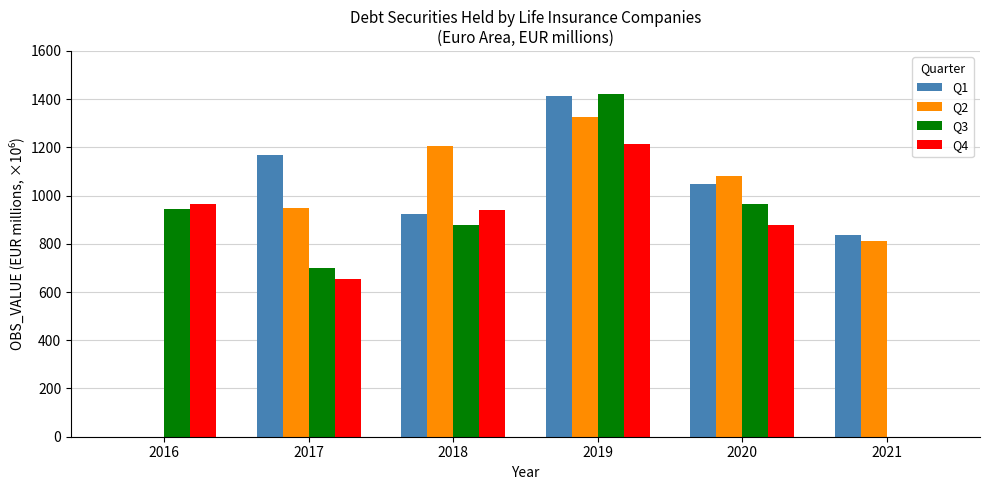

Does the chart contain stacked bars?

No